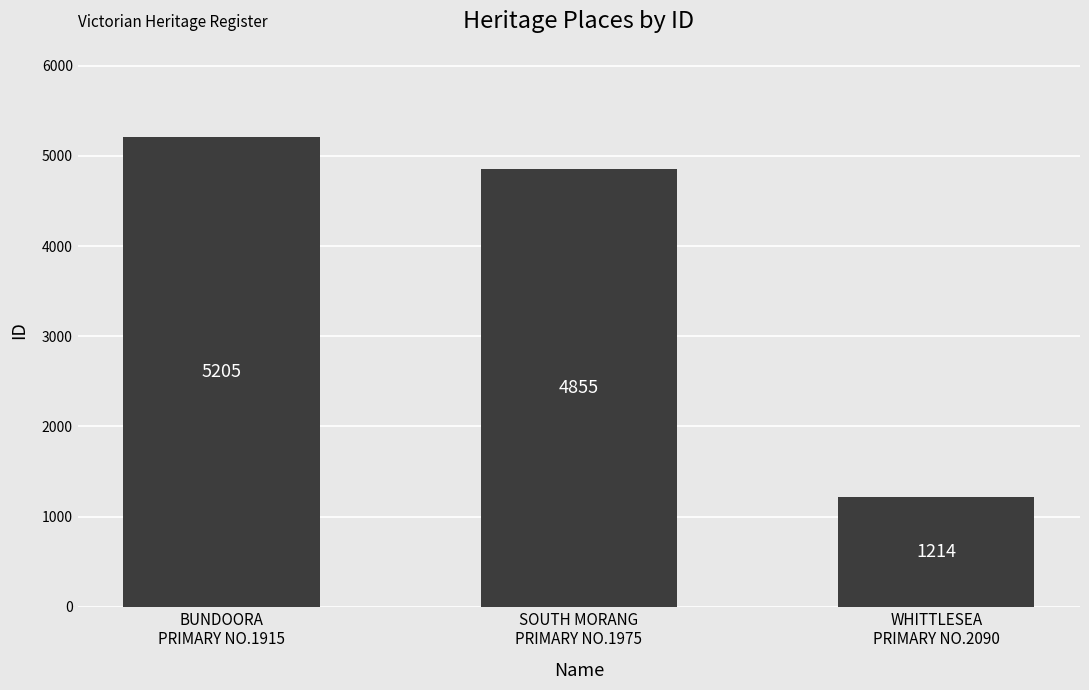

The value at BUNDOORA
PRIMARY NO.1915 is 5205. True or false?

True